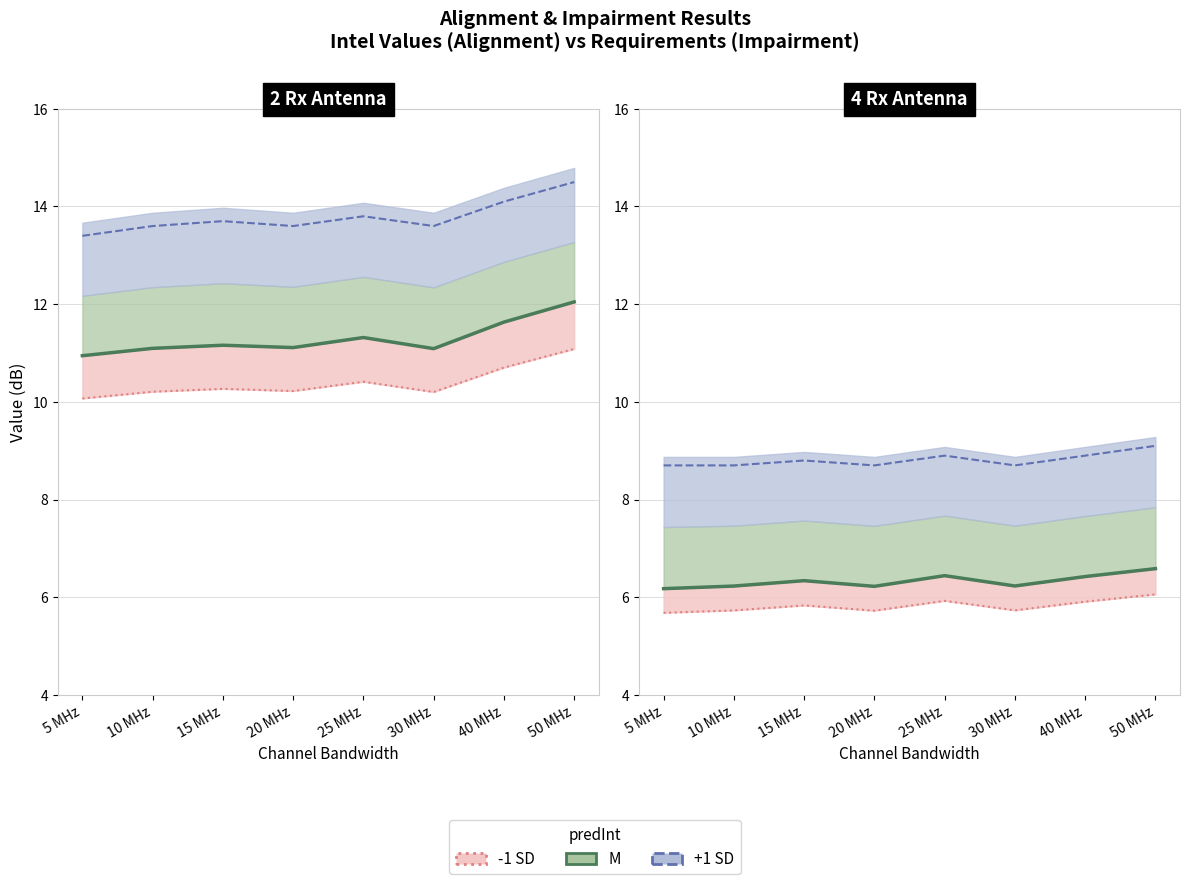

The value of 4Rx_Intel at 10 MHz is 5.7. True or false?

True